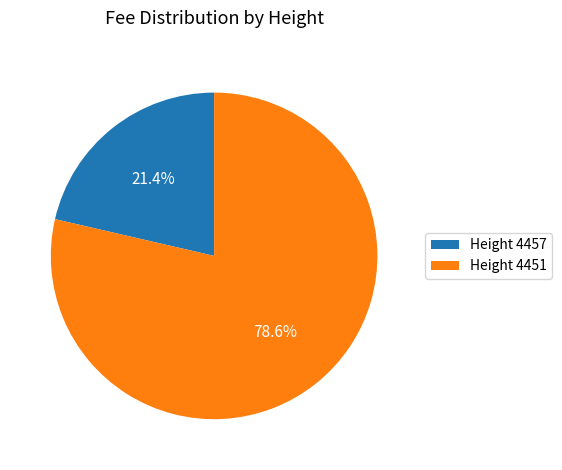

Which slice represents more than half of the pie?

Height 4451